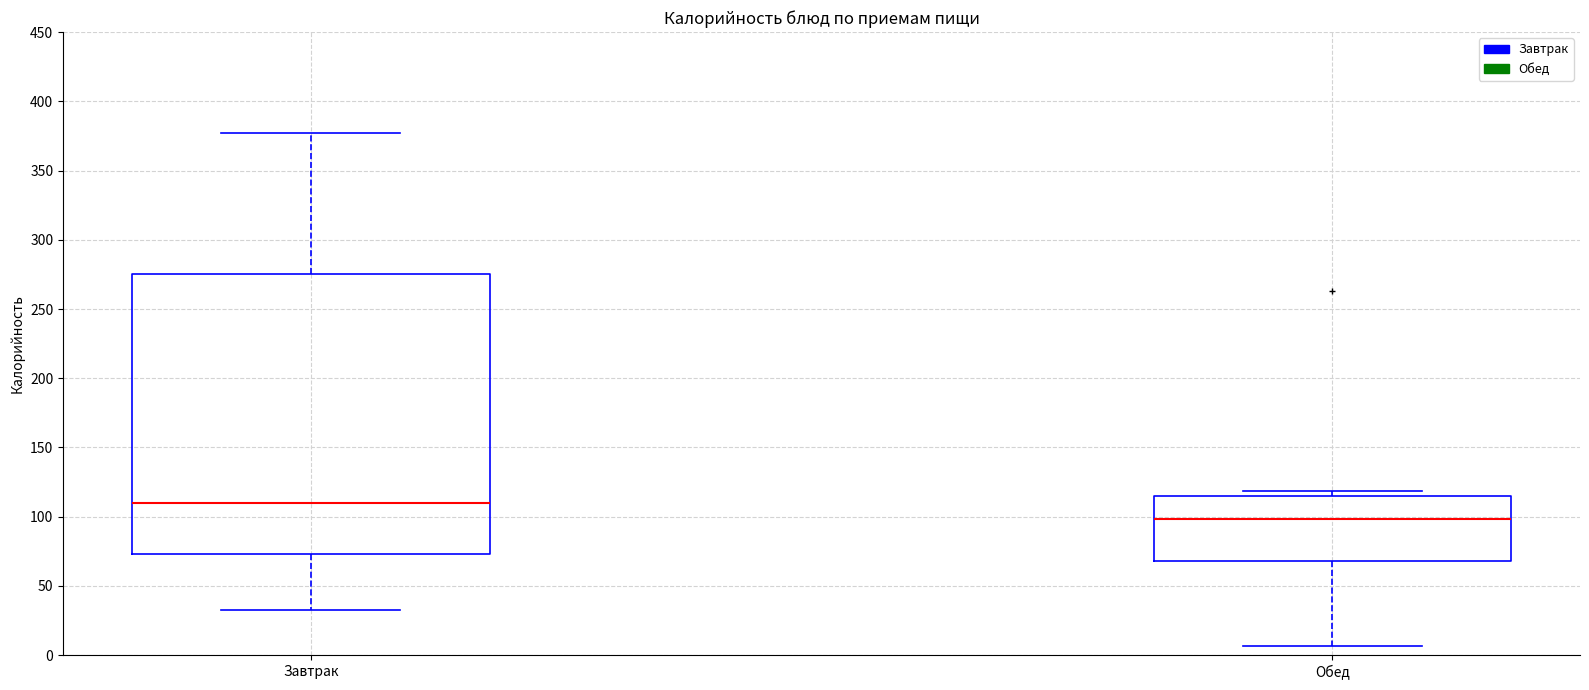

Reading left to right, read every box against the y-axis: the position of its median line, the range the box covers, and the ends of its whiskers. The values are not printed on the chart, so give them approximately, as read against the axis.

Завтрак: median 110, box 75 to 275, whiskers 30 to 375
Обед: median 100, box 70 to 115, whiskers 5 to 120